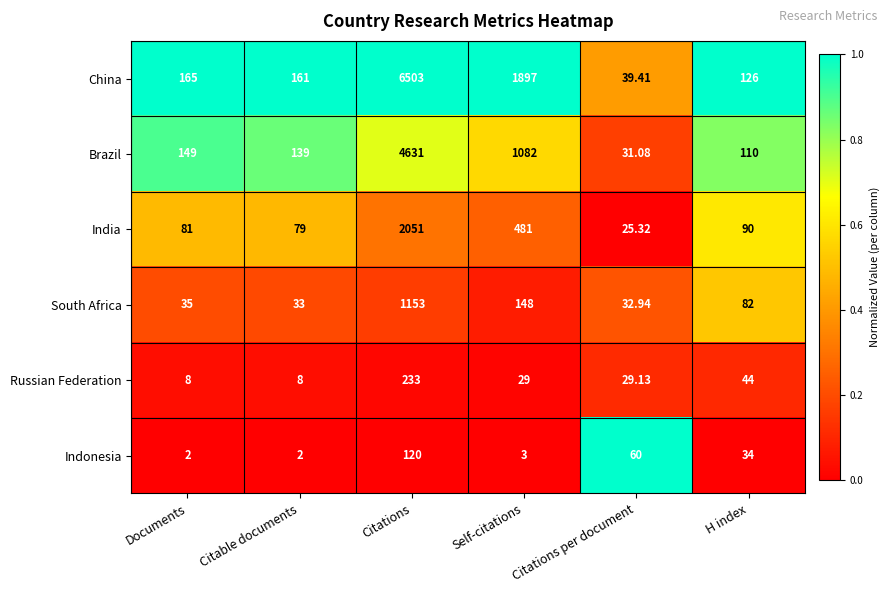

How many distinct data groups are displayed?

6